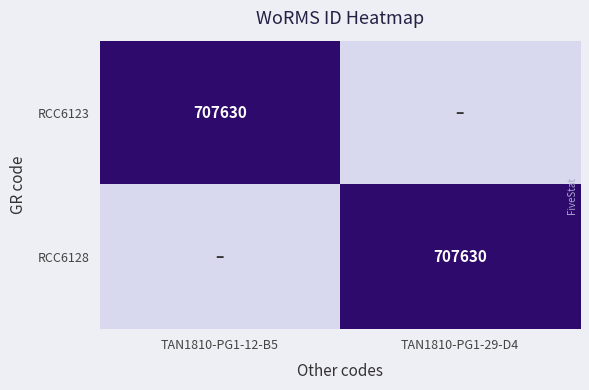

What is the total value across all series at TAN1810-PG1-12-B5?

1